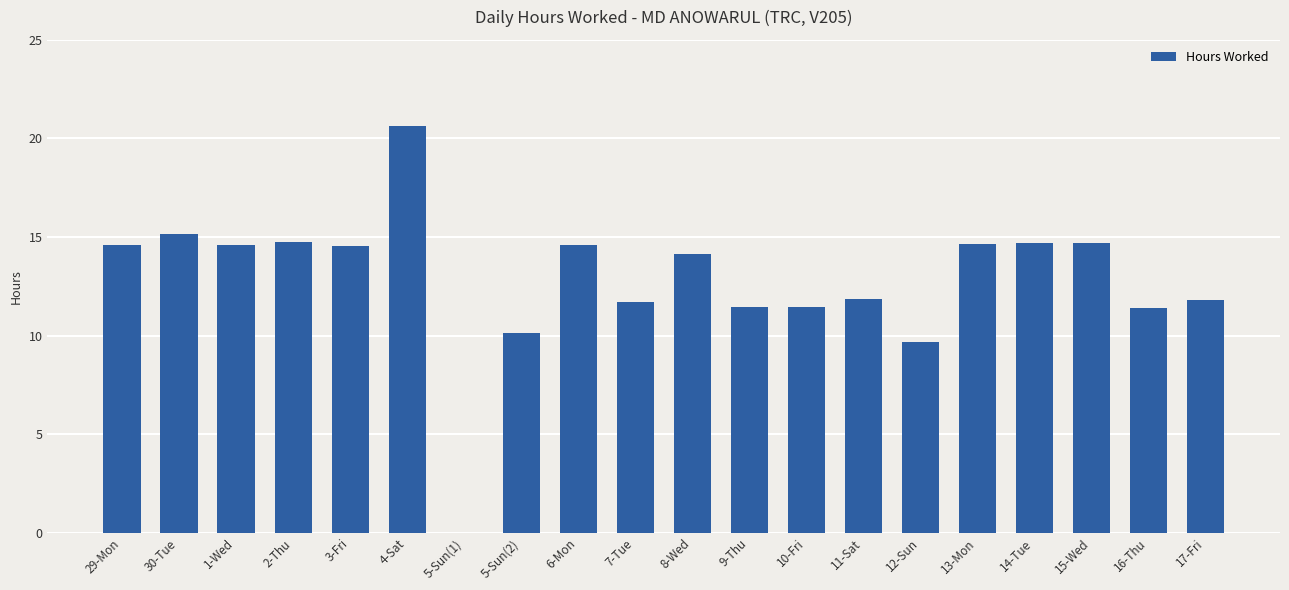

What is the sum of the values at 17-Fri and 15-Wed?

26.5